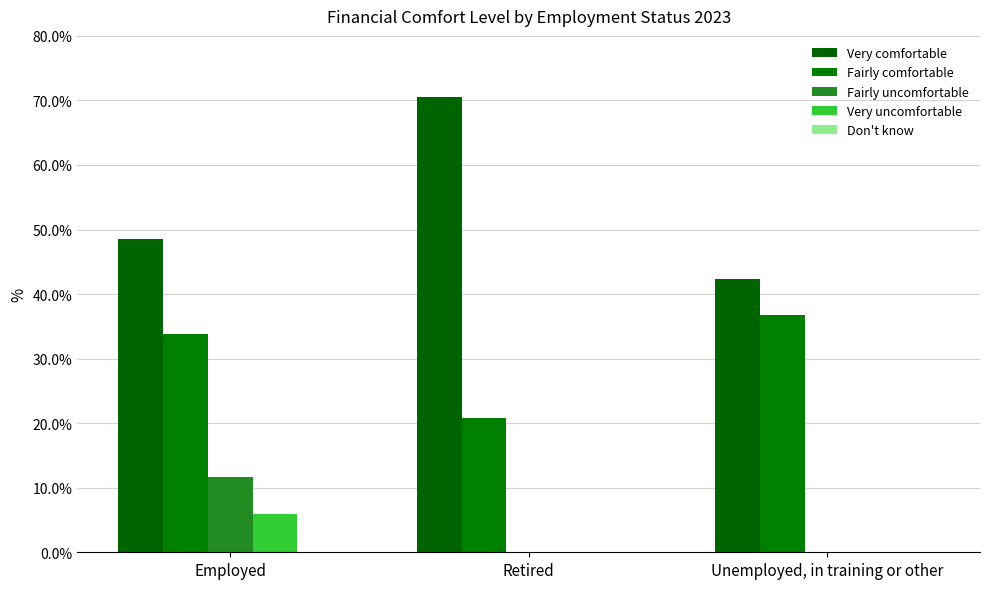

What is the lowest value of the Fairly comfortable series?

20.7